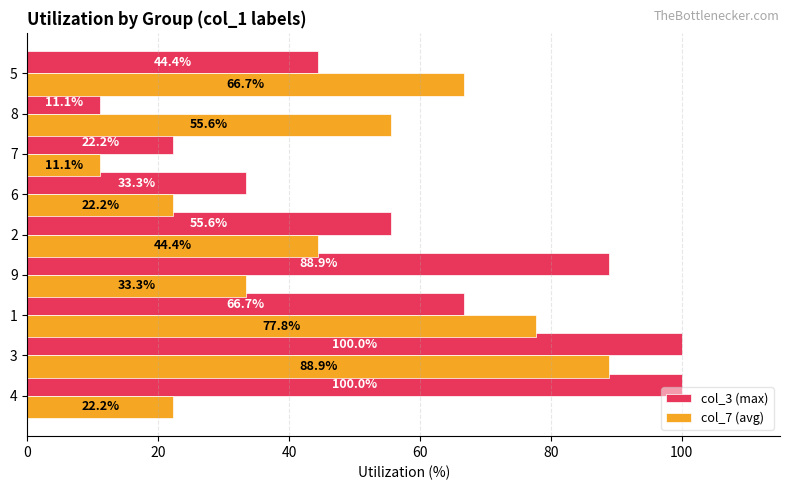

The value of col_3 (max) at 6 is 10.2. True or false?

False